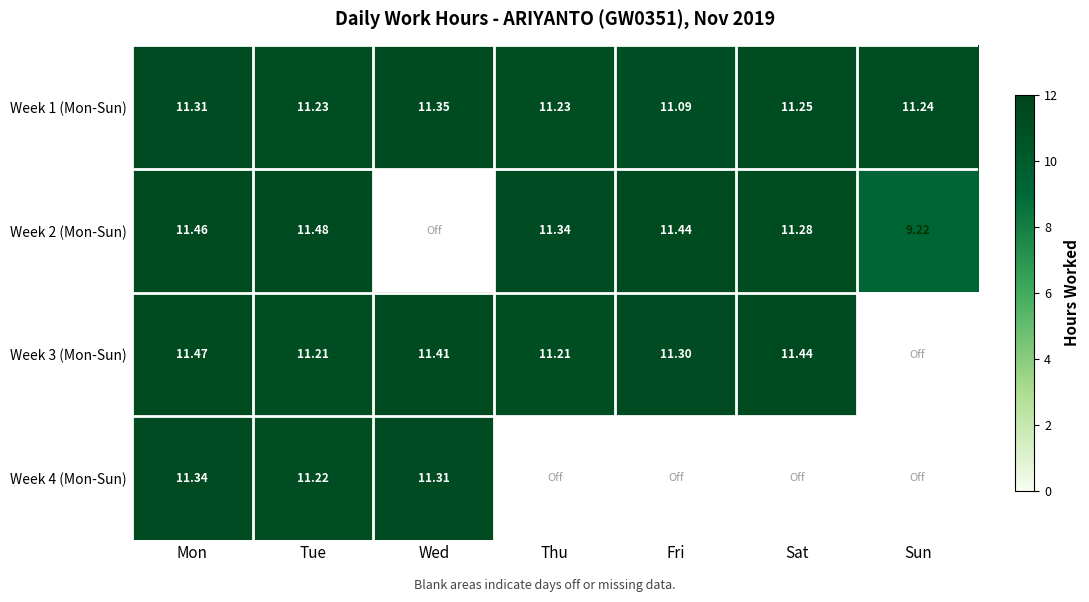

Count the number of data series in this chart.

4